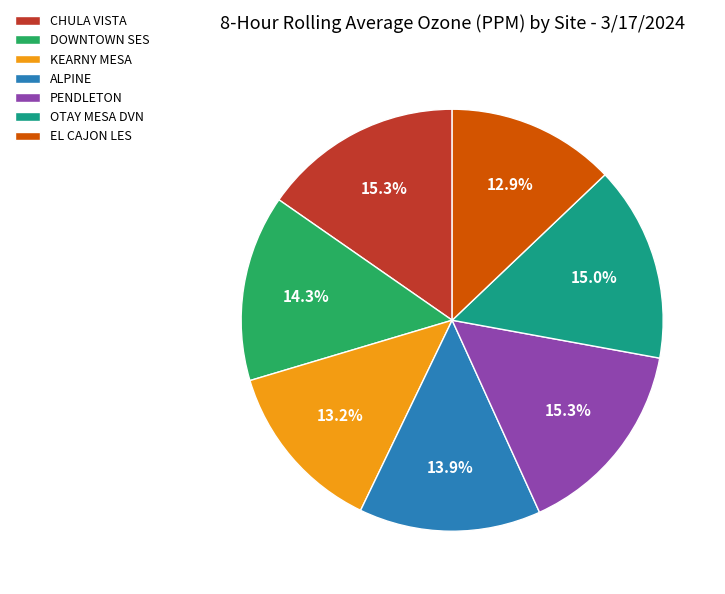

To the nearest percent, what percentage of the pie is EL CAJON LES?

13%